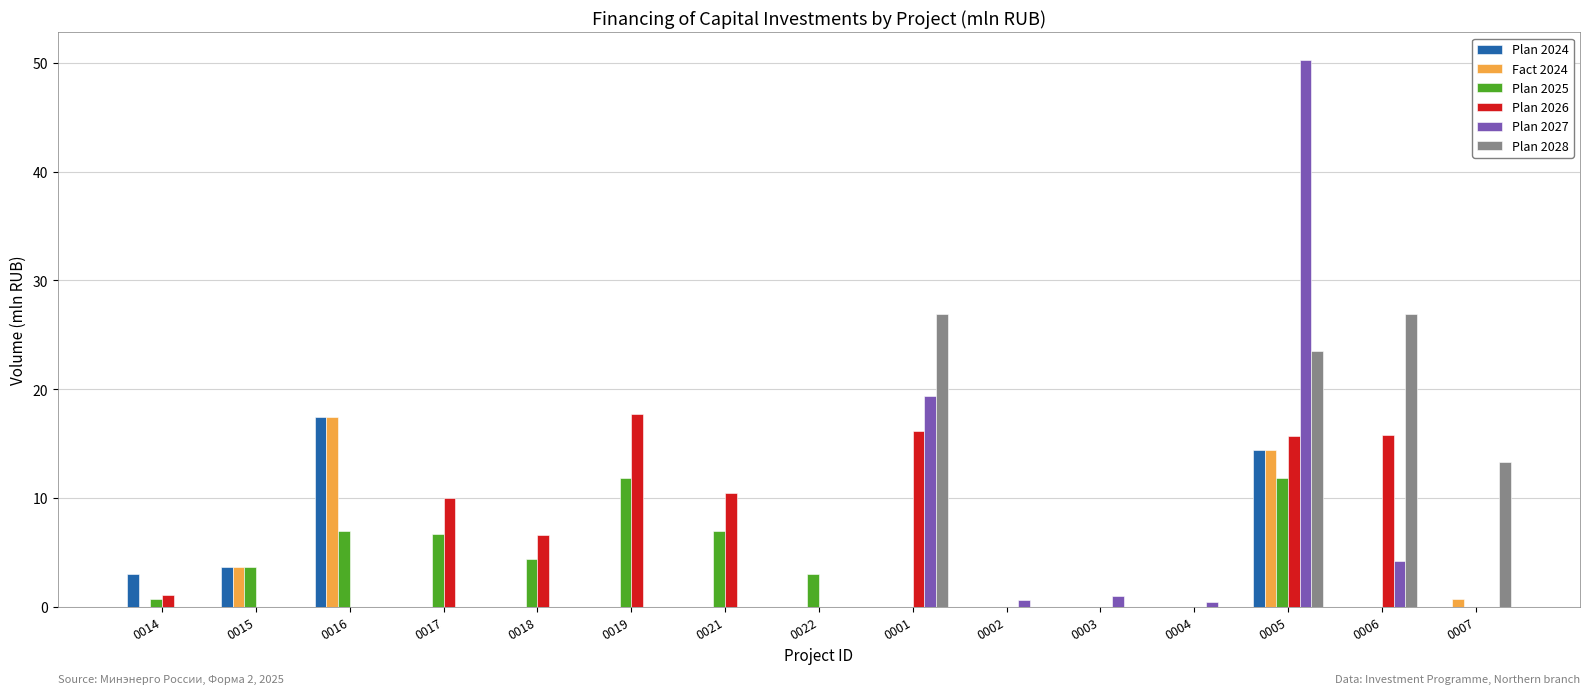

How many groups of bars are there?

15